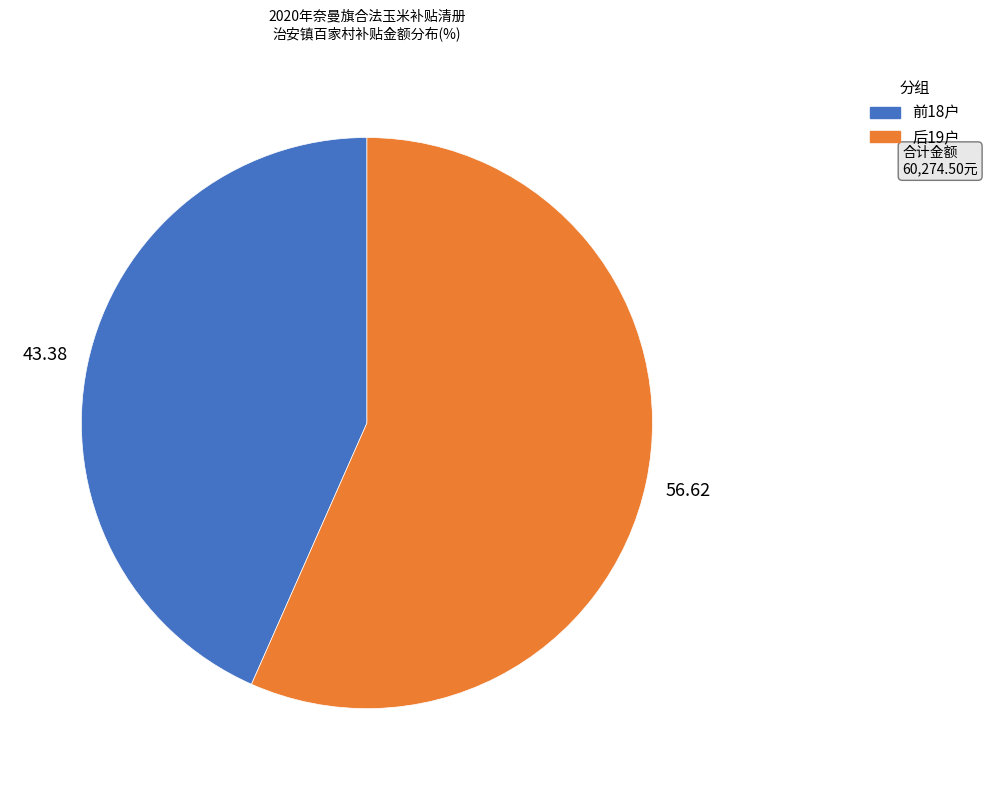

Combined, do 前18户 and 后19户 account for over 50%?

Yes